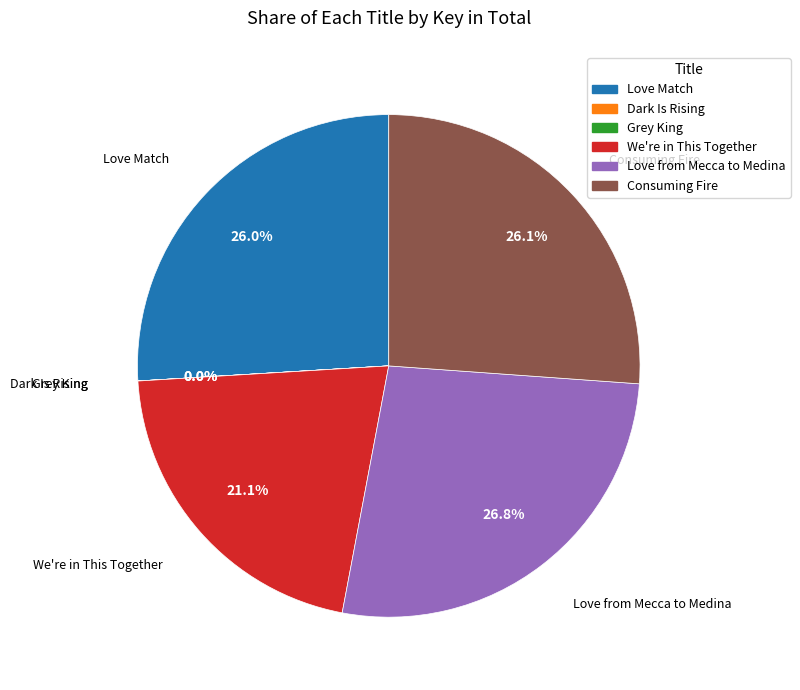

Which category has the biggest portion of the pie?

Love from Mecca to Medina